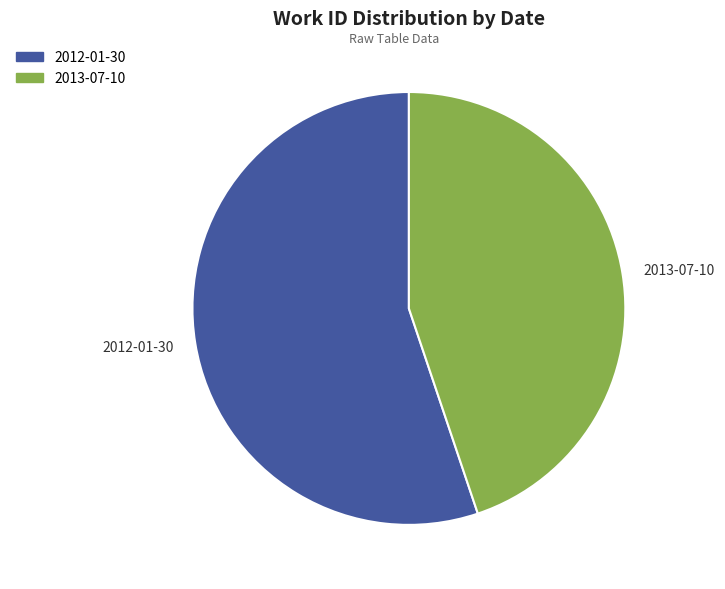

How many slices are in this pie chart?

2